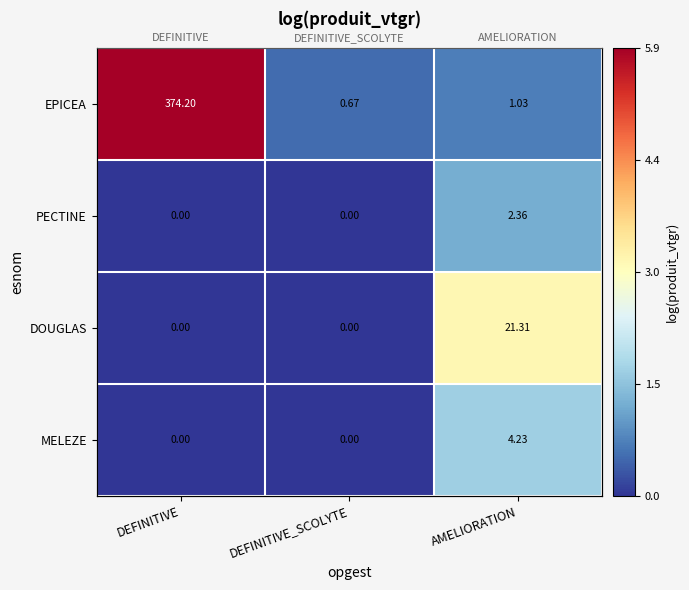

Where is DOUGLAS nearest to the value 1?

DEFINITIVE